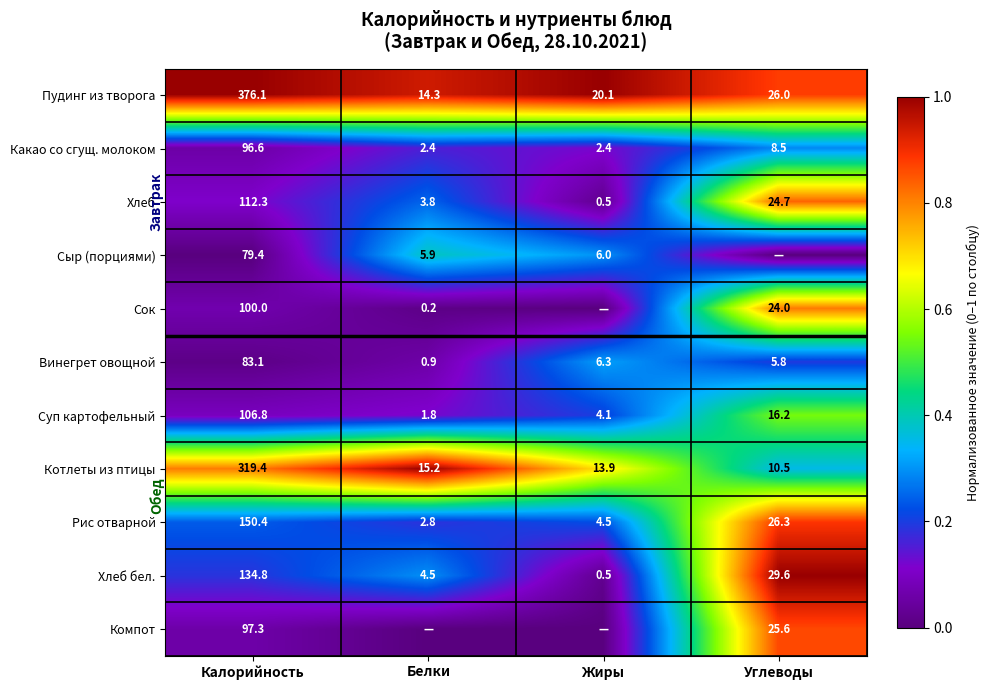

Rank the categories by Суп картофельный value from lowest to highest.

Белки, Жиры, Углеводы, Калорийность